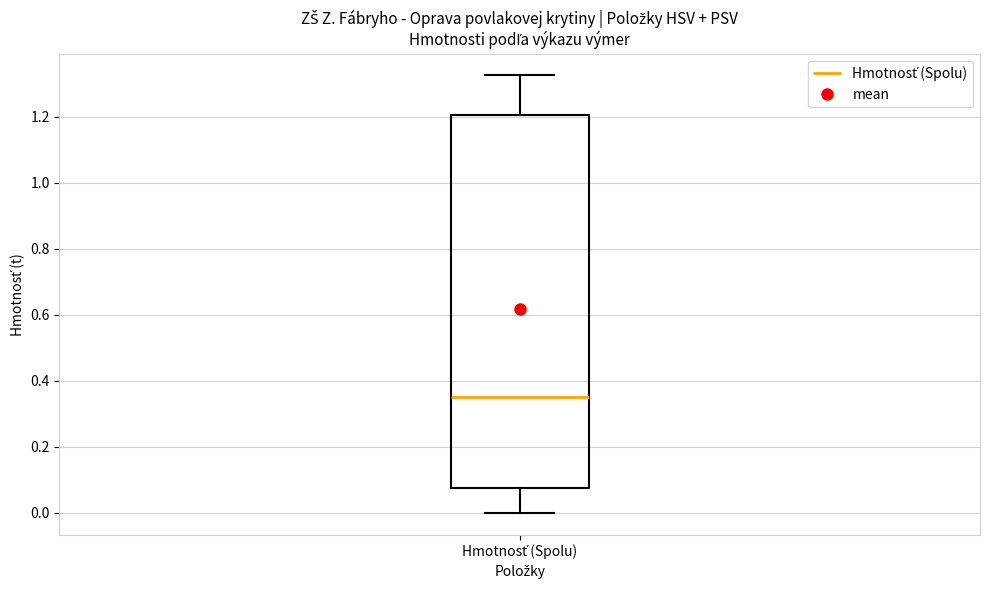

Read this box plot against the y-axis: the position of the median line, the range covered by the box, and the ends of both whiskers. The values are not printed on the chart, so give them approximately, as read against the axis.

median 0.36, box 0.08 to 1.20, whiskers 0.00 to 1.32